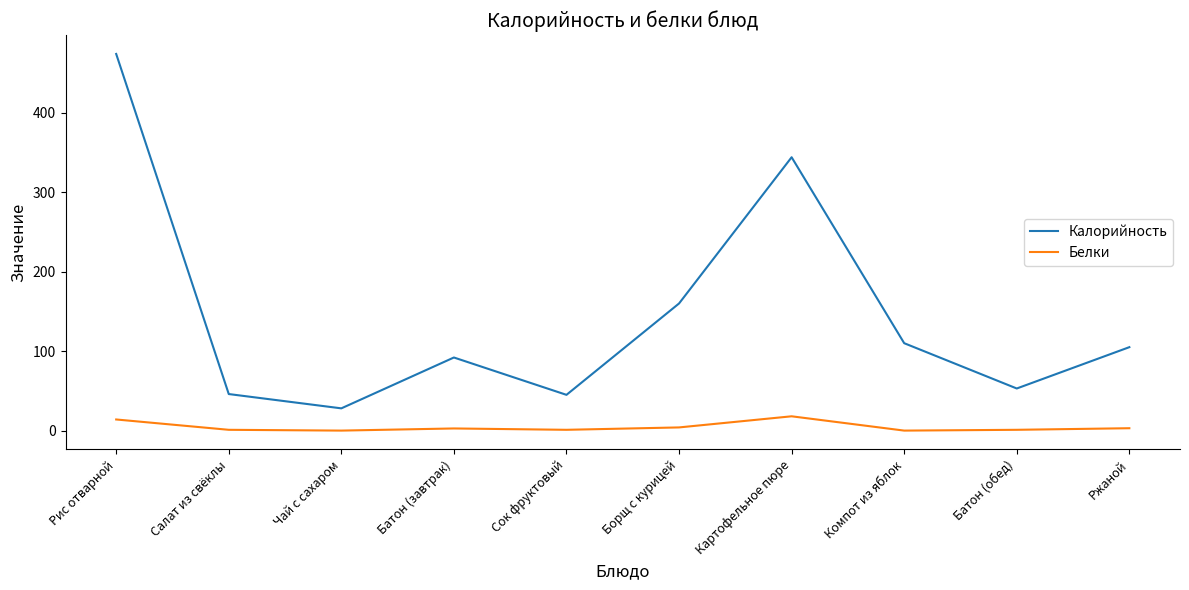

Count the number of categories in the chart.

10